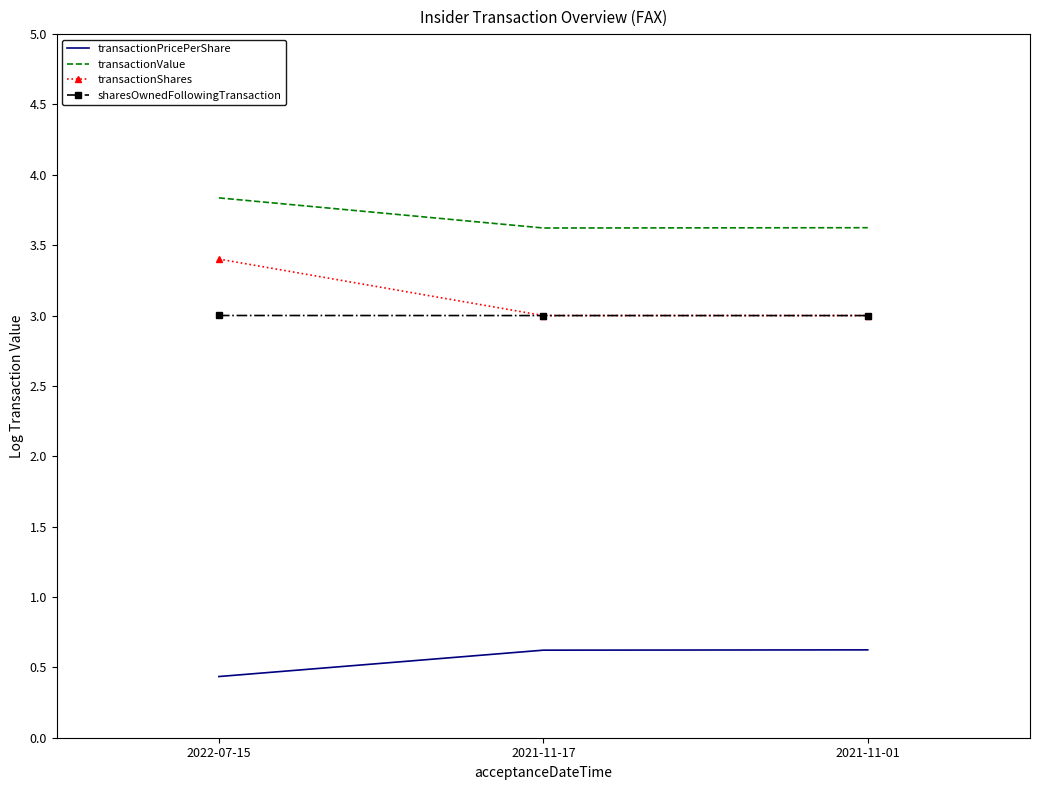

What position from the right is 2021-11-17?

2